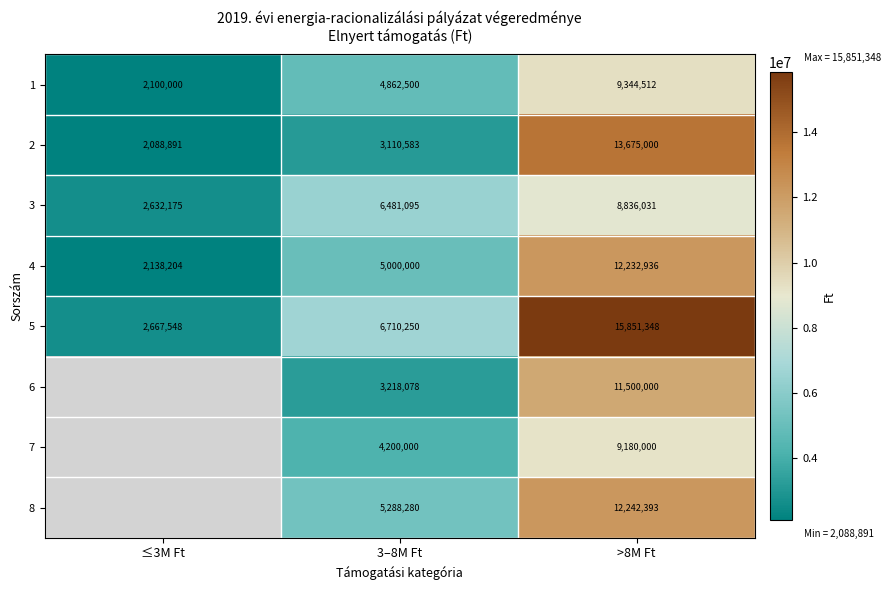

Rank the series at >8M Ft from highest to lowest value.

5, 2, 8, 4, 6, 1, 7, 3